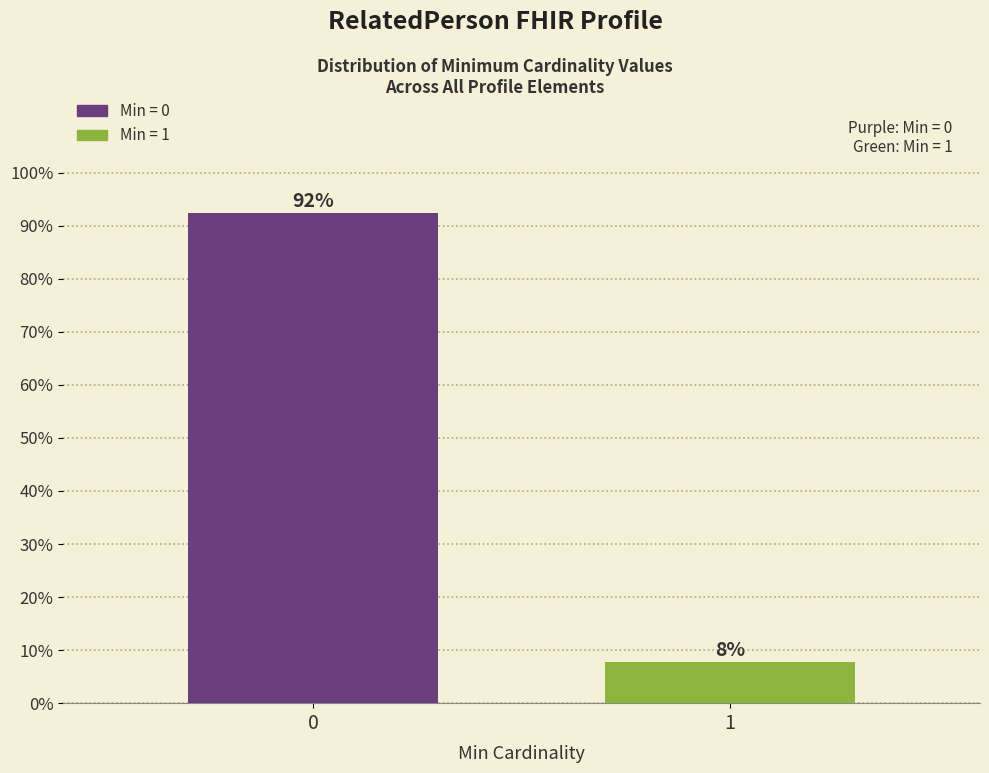

What is the smallest value displayed?

7.7